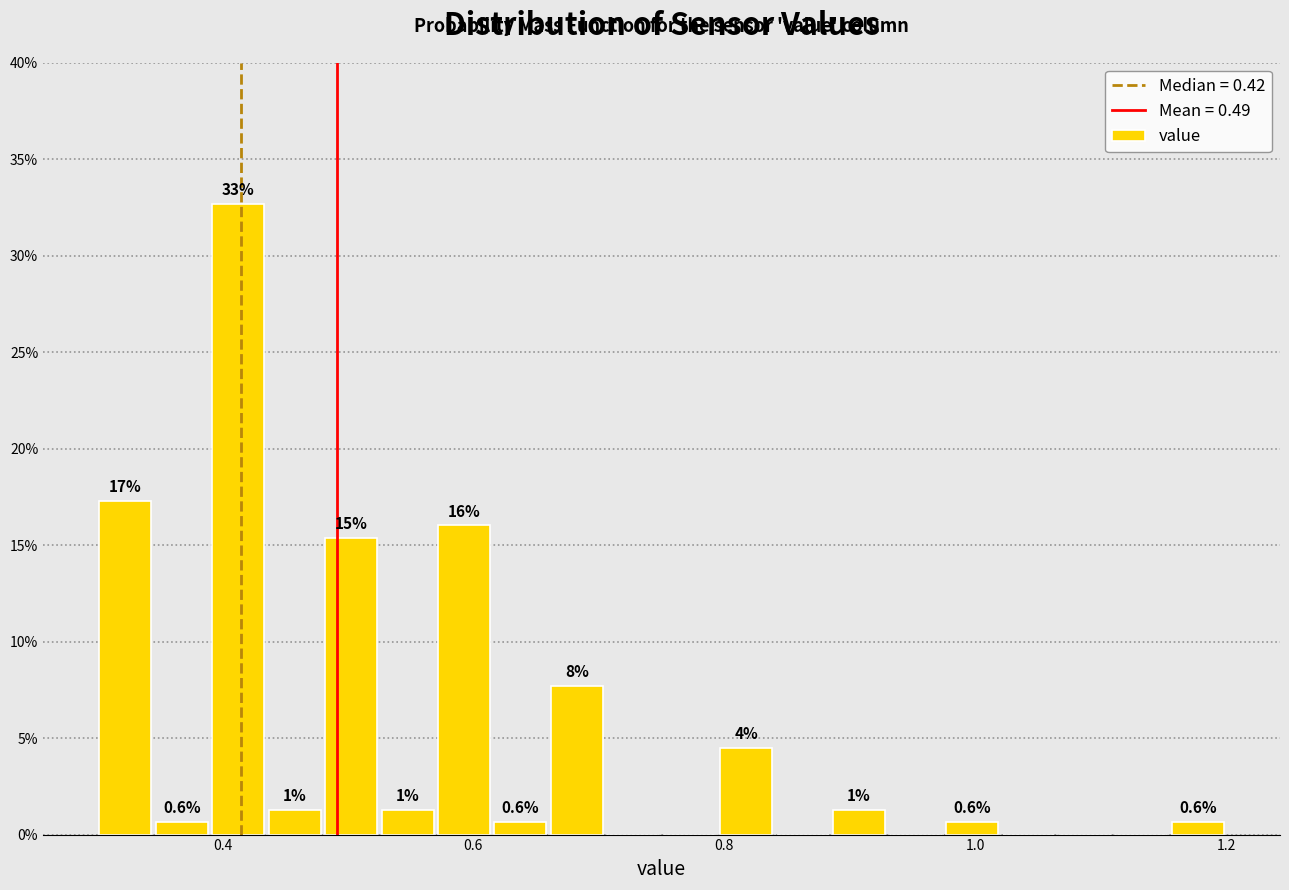

Read against the x-axis, roughly where is the centre of the tallest bar?

0.42